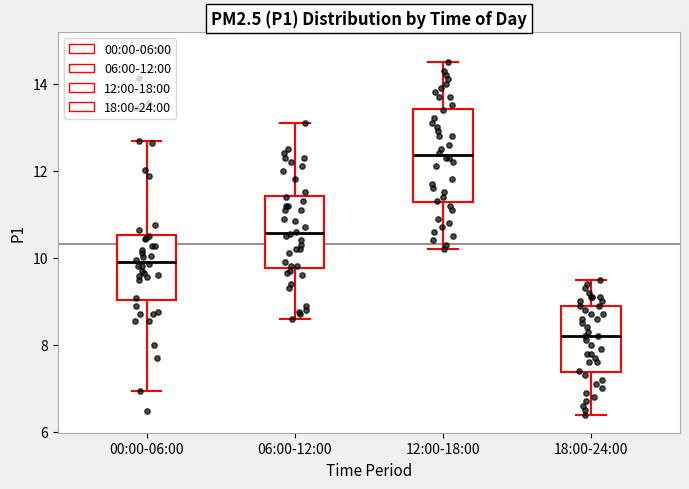

Which box has the lowest median line?

18:00-24:00